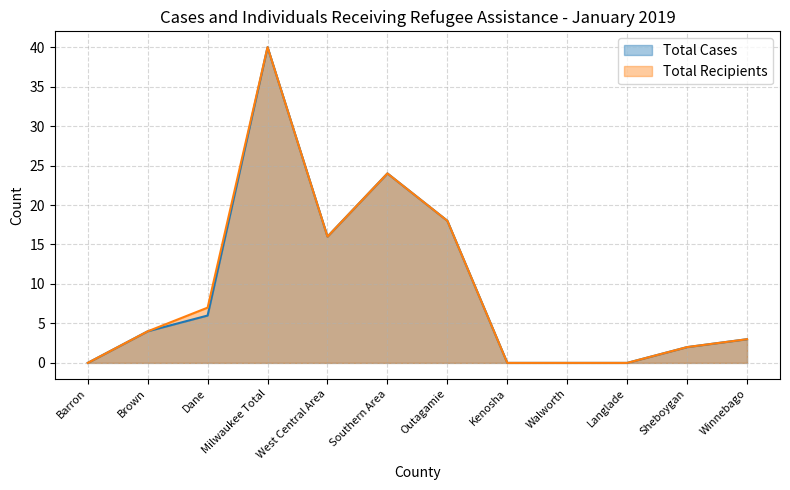

Between Winnebago and West Central Area, which is larger?

West Central Area